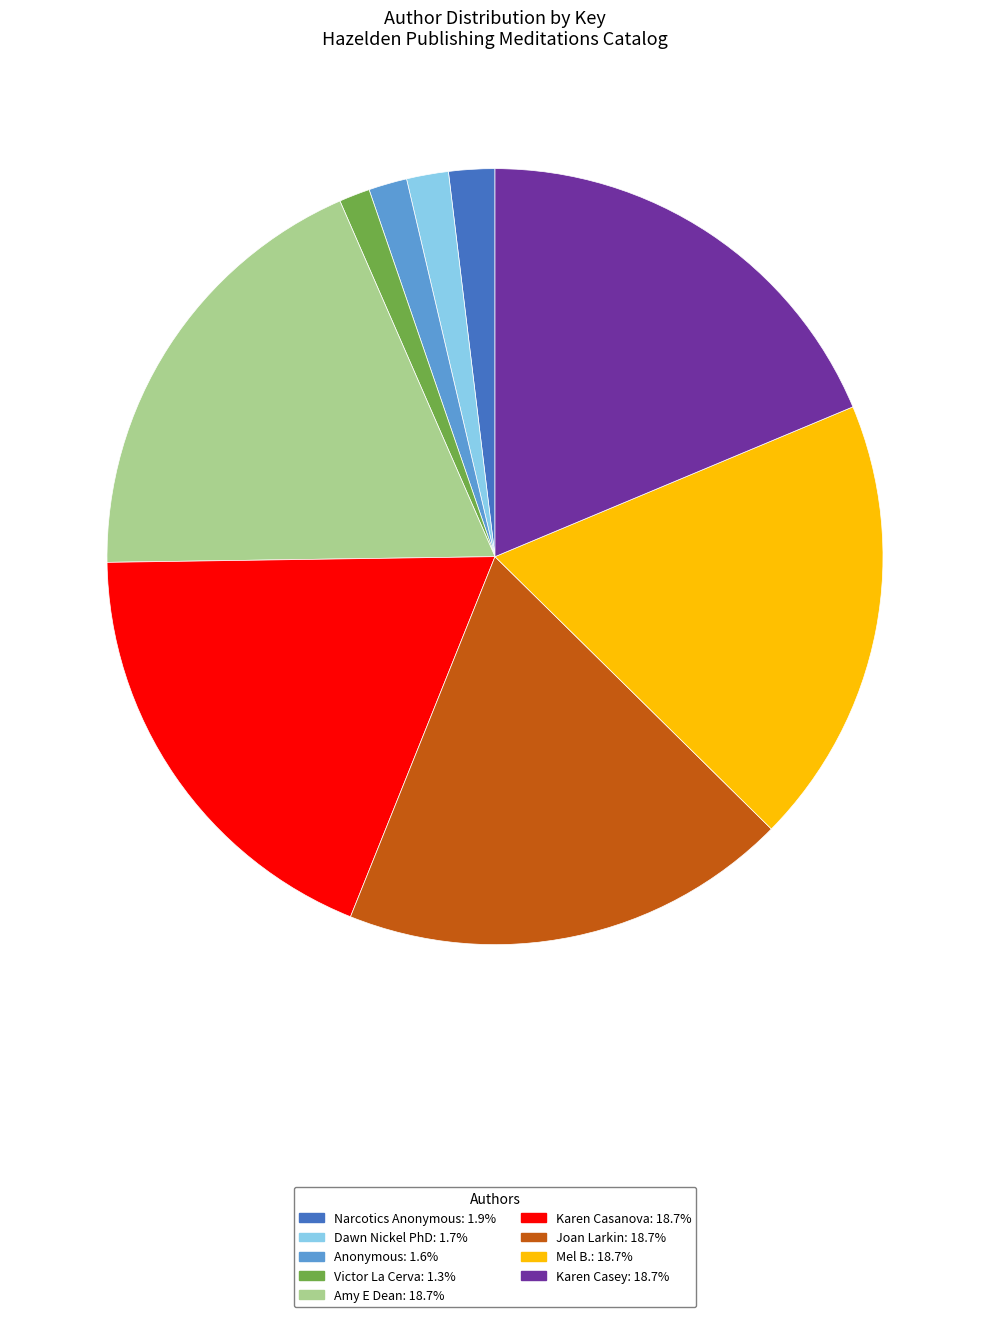

Is the sum of Anonymous: 1.6% and Karen Casanova: 18.7% greater than half?

No